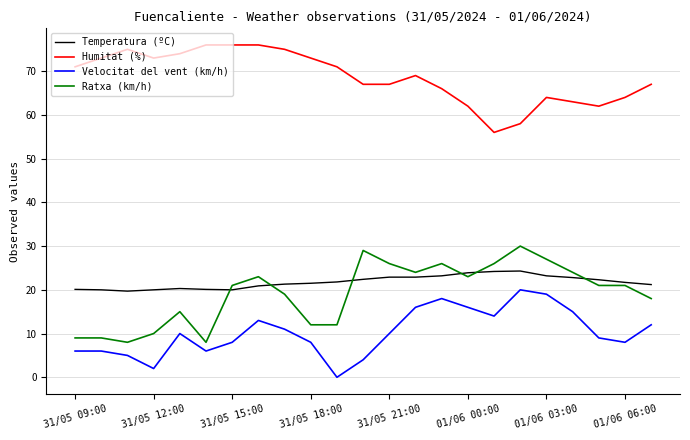

Which series has the largest total across all categories?

Humitat (%)